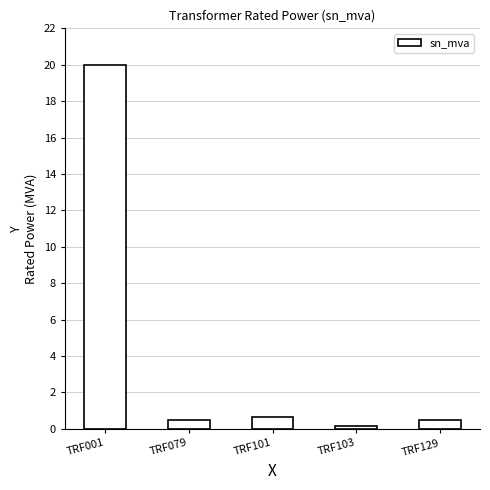

What is the minimum value shown in the chart?

0.2